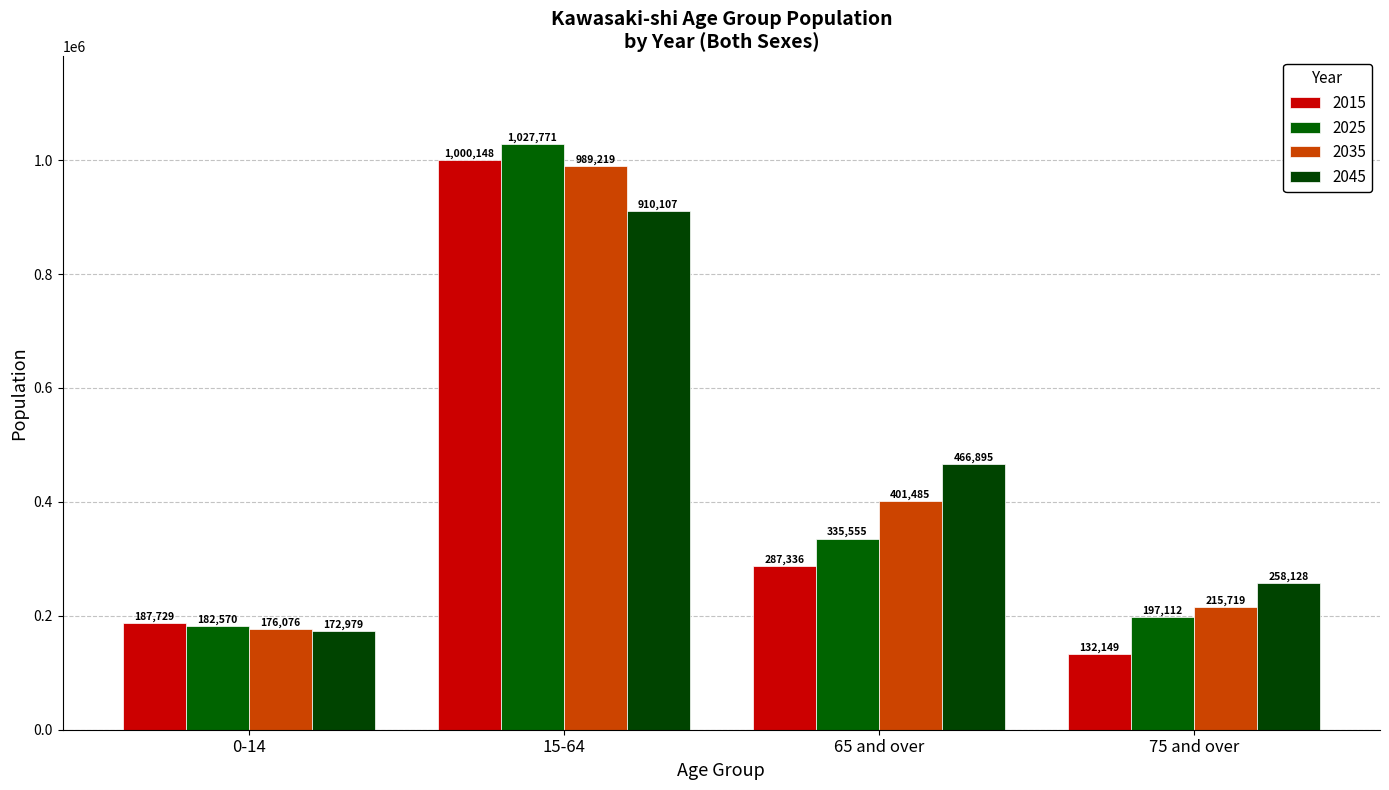

Count the number of data series in this chart.

4